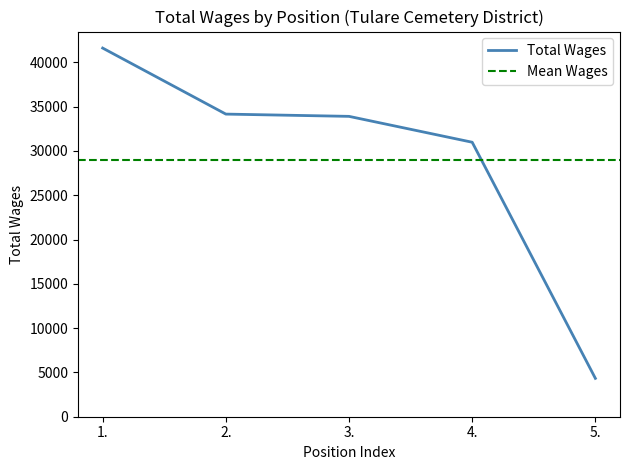

Count the number of values greater than 33899.

2